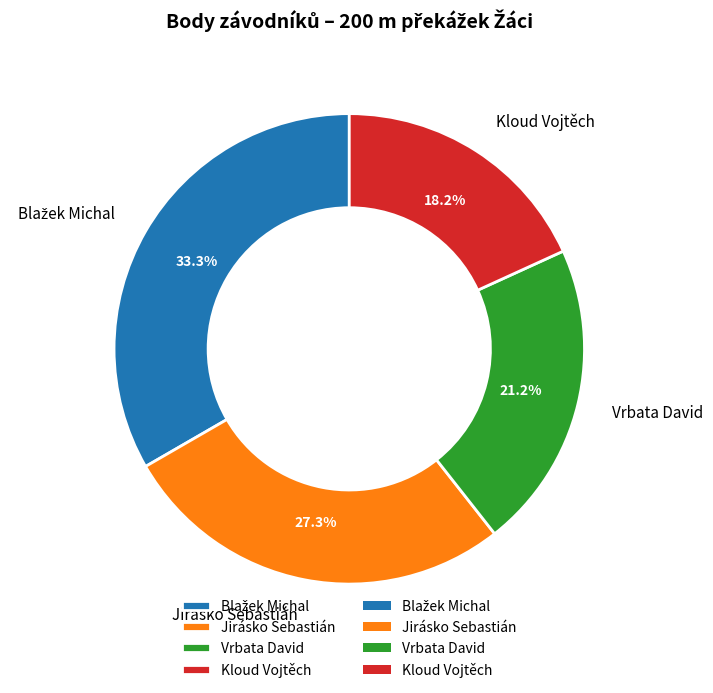

Is there a majority slice in this chart?

No